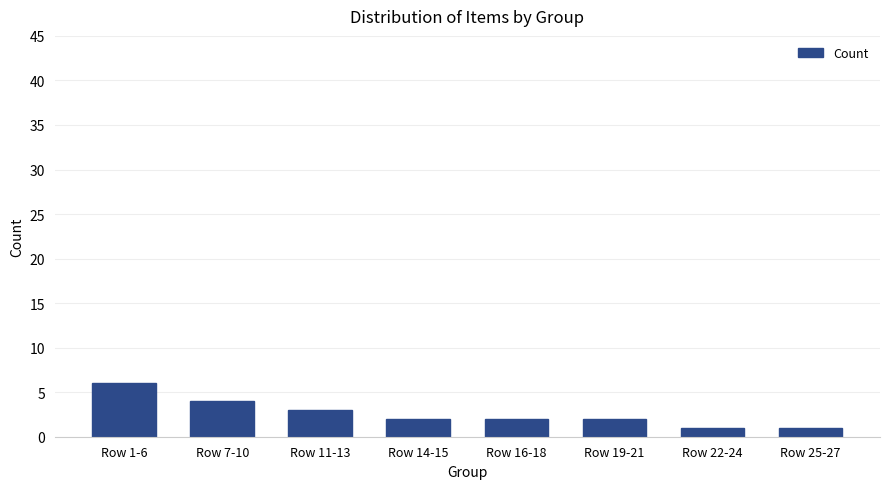

What is the greatest value displayed?

6